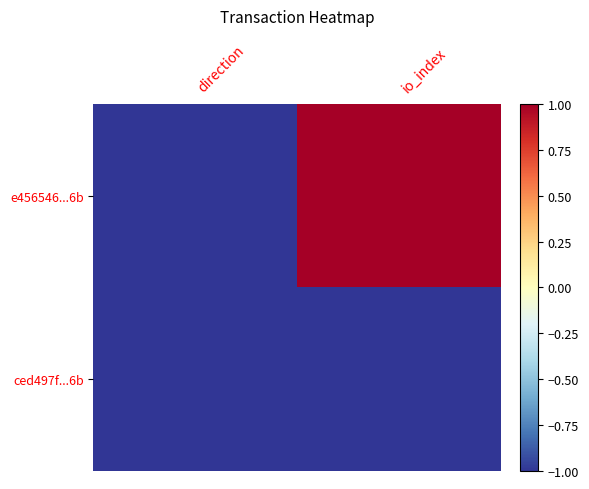

Which series has the largest range (max minus min)?

e456546...6b